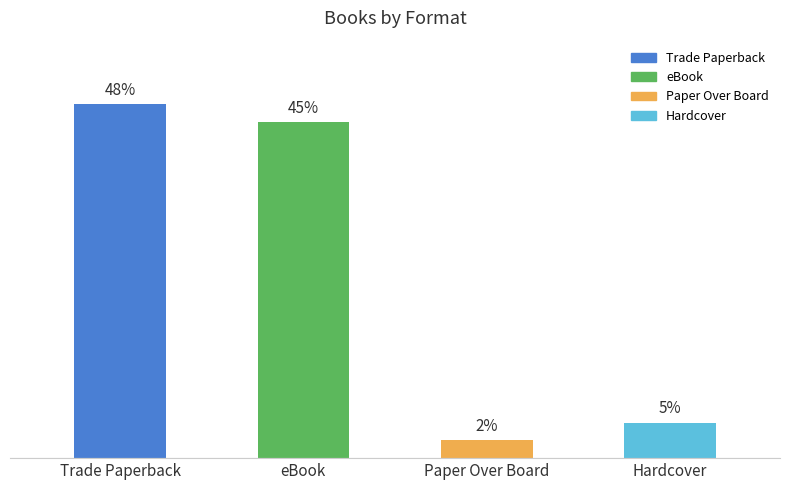

Is it true that the value at Trade Paperback is 8?

False